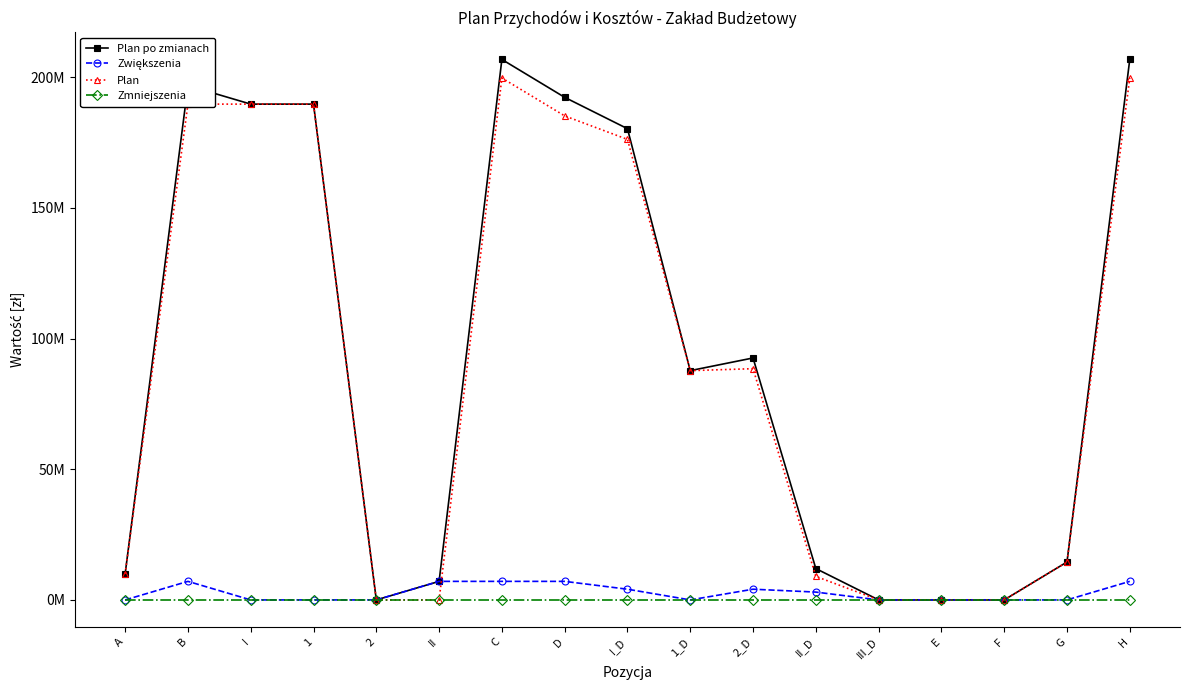

Does the chart have visible grid lines?

No